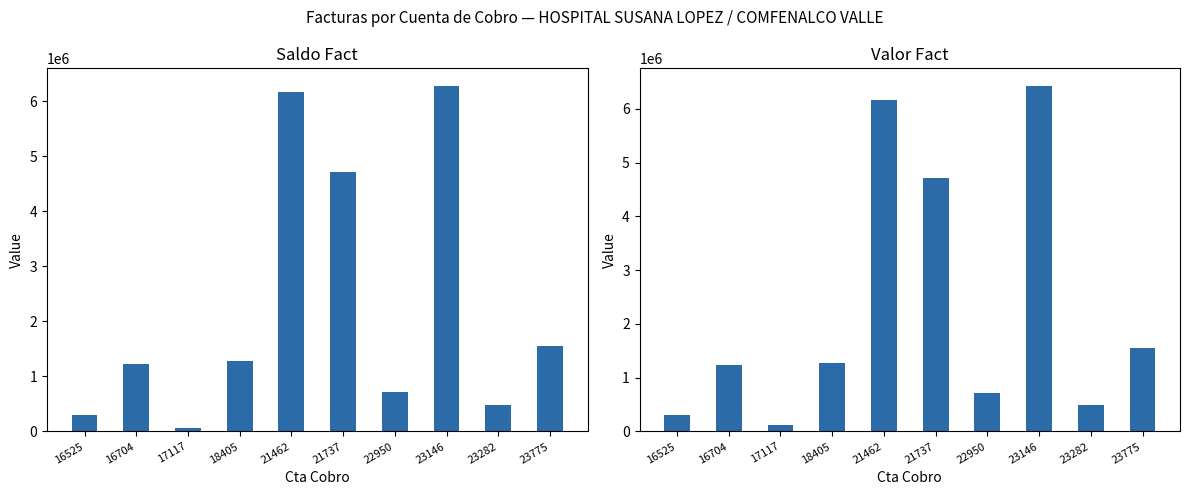

What are all the series names shown in the legend?

Saldo Fact, Valor Fact